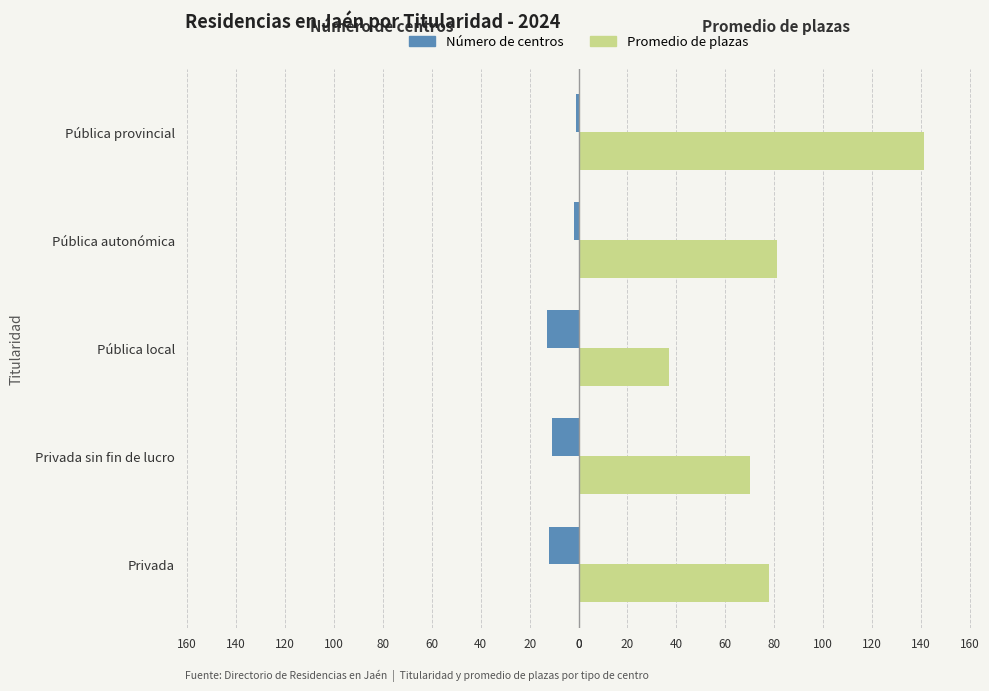

What are all the series names shown in the legend?

Número de centros, Promedio de plazas